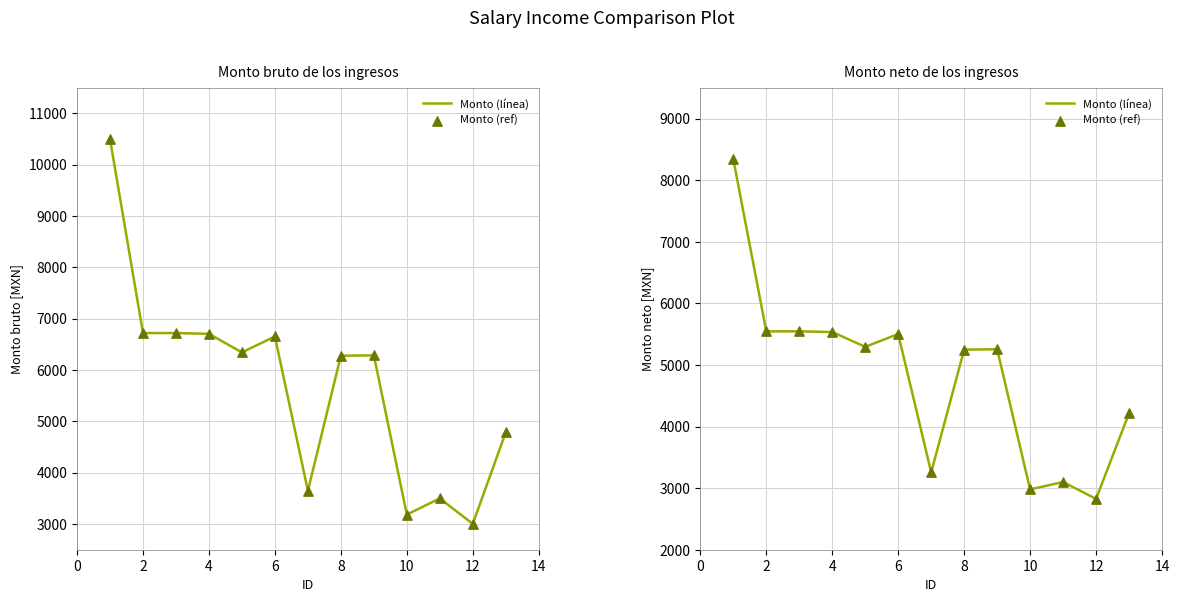

Which series reaches the minimum Y coordinate?

Monto (línea)